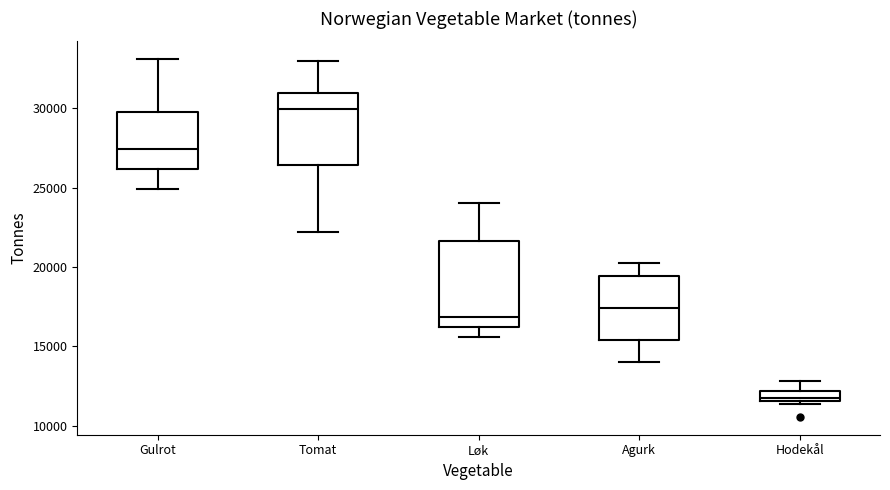

Where does the lower whisker of the box for Agurk end on the y-axis? The values are not printed on the chart, so give them approximately, as read against the axis.

14000